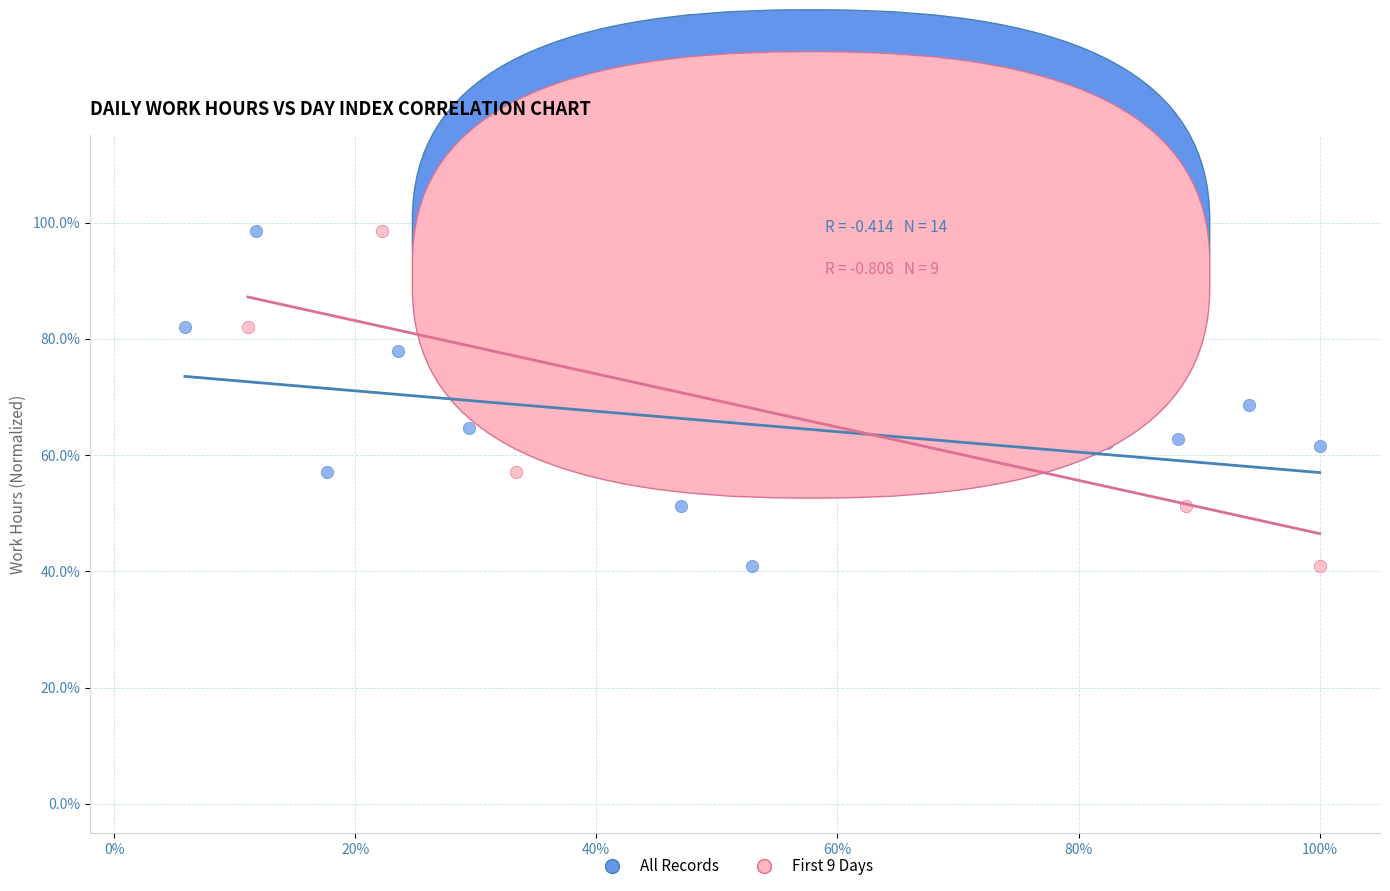

What are all the series names shown in the legend?

All Records, First 9 Days